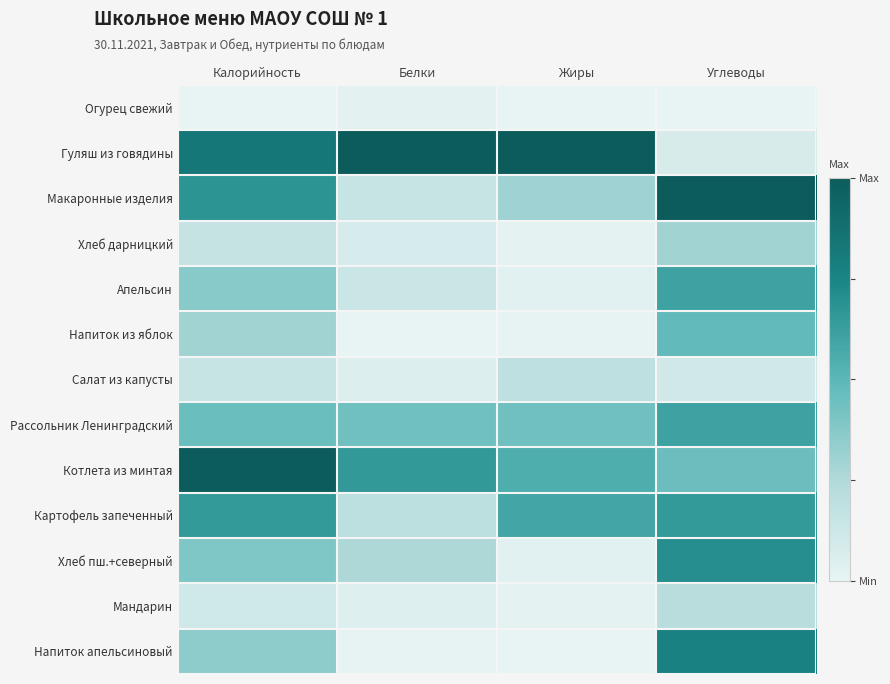

Reading right to left, extract all data points from this chart.

Огурец свежий: Углеводы=0.0	Жиры=0.0	Белки=0.0	Калорийность=0.0
Гуляш из говядины: Углеводы=0.1	Жиры=1.0	Белки=1.0	Калорийность=0.8
Макаронные изделия: Углеводы=1.0	Жиры=0.3	Белки=0.2	Калорийность=0.7
Хлеб дарницкий: Углеводы=0.3	Жиры=0.0	Белки=0.1	Калорийность=0.2
Апельсин: Углеводы=0.6	Жиры=0.0	Белки=0.1	Калорийность=0.4
Напиток из яблок: Углеводы=0.5	Жиры=0.0	Белки=0.0	Калорийность=0.3
Салат из капусты: Углеводы=0.1	Жиры=0.2	Белки=0.1	Калорийность=0.2
Рассольник Ленинградский: Углеводы=0.6	Жиры=0.4	Белки=0.4	Калорийность=0.5
Котлета из минтая: Углеводы=0.4	Жиры=0.6	Белки=0.7	Калорийность=1.0
Картофель запеченный: Углеводы=0.7	Жиры=0.6	Белки=0.2	Калорийность=0.6
Хлеб пш.+северный: Углеводы=0.7	Жиры=0.0	Белки=0.3	Калорийность=0.4
Мандарин: Углеводы=0.2	Жиры=0.0	Белки=0.0	Калорийность=0.1
Напиток апельсиновый: Углеводы=0.8	Жиры=0.0	Белки=0.0	Калорийность=0.4